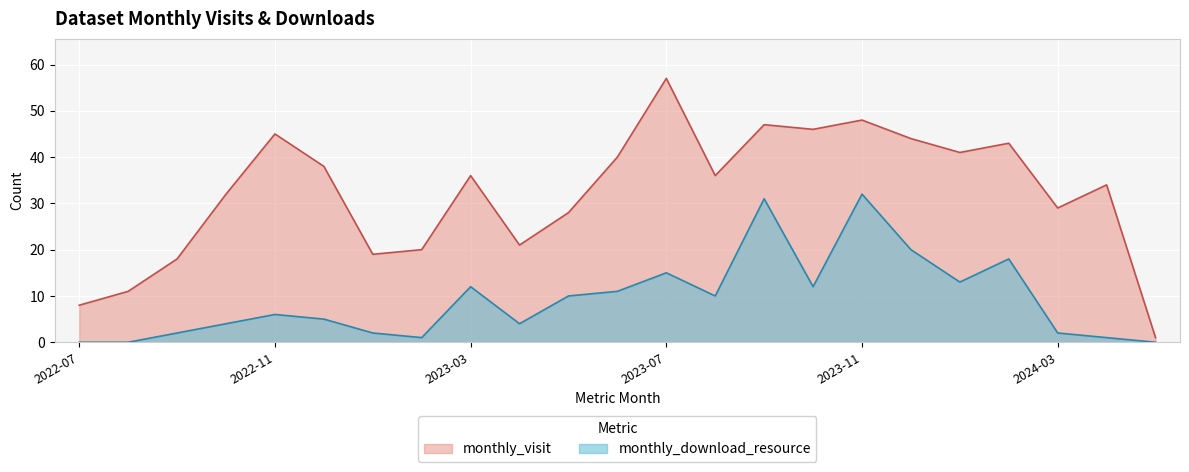

True or false: monthly_download_resource and monthly_visit cross at least once.

False